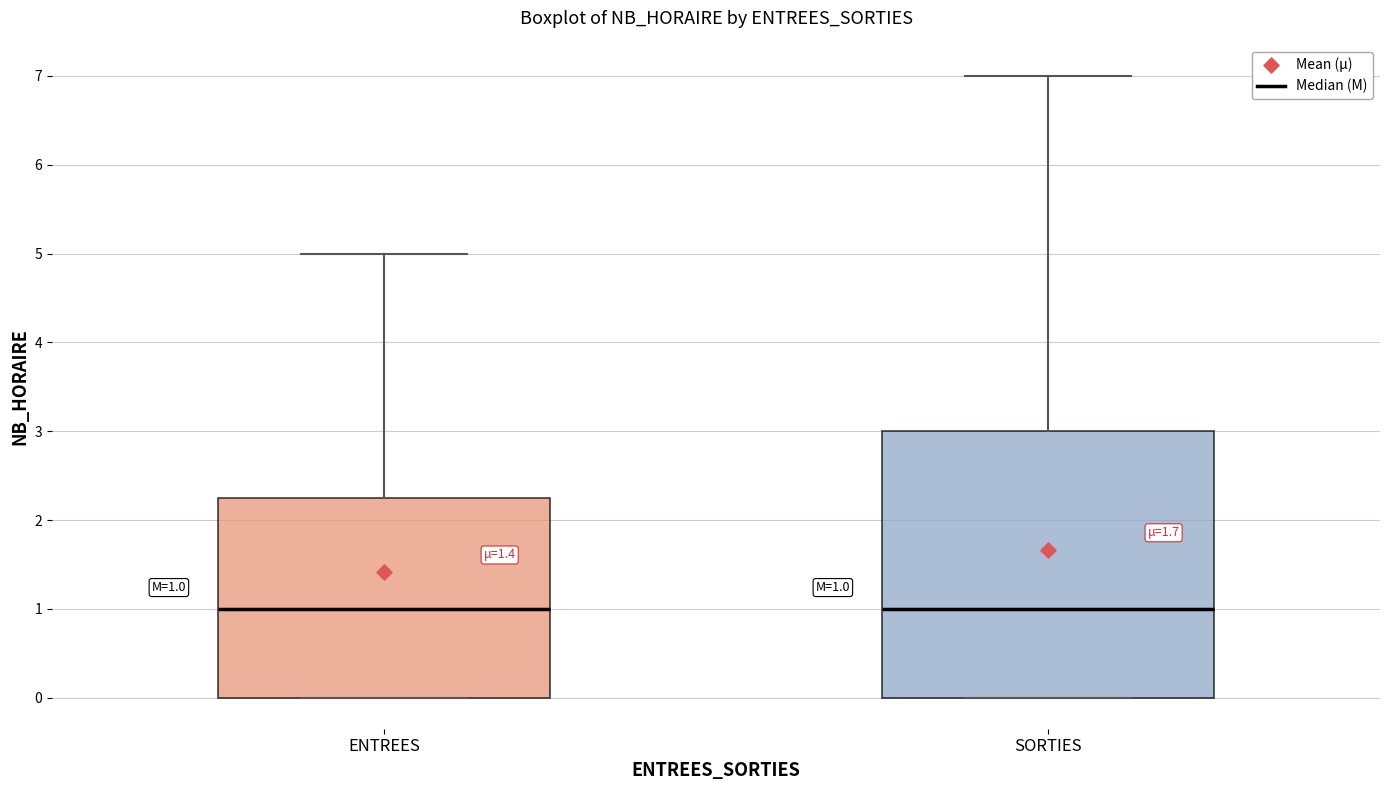

Which box is the tallest, from its lower edge to its upper edge?

SORTIES